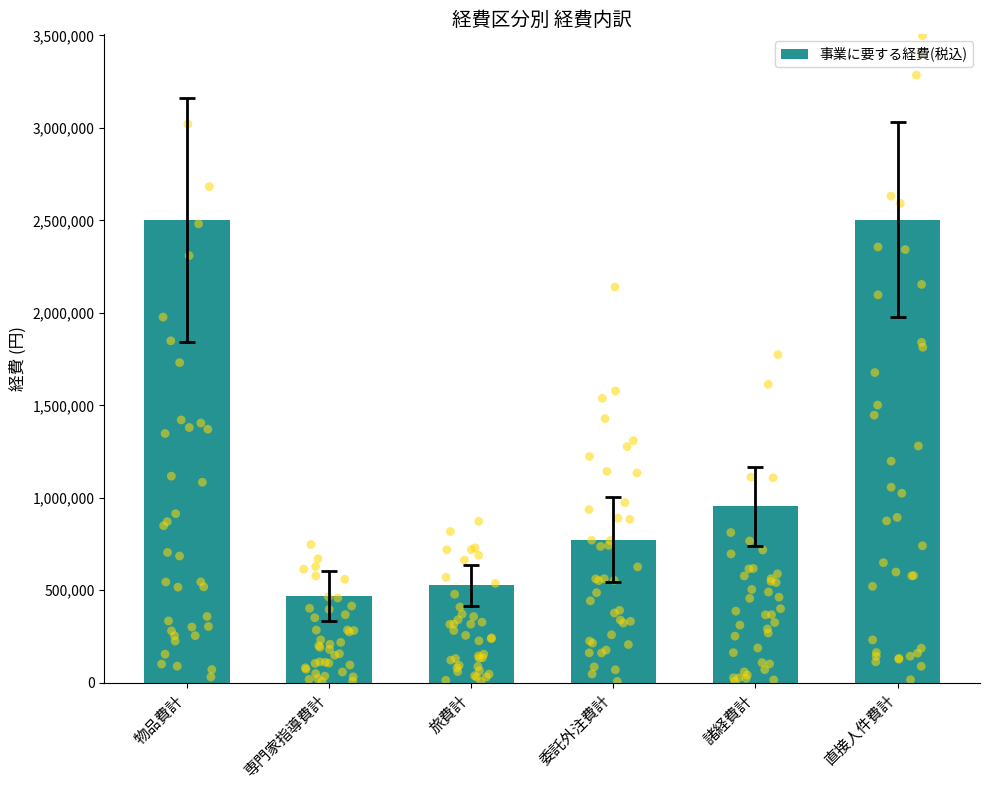

Between 専門家指導費計 and 直接人件費計, which is larger?

直接人件費計